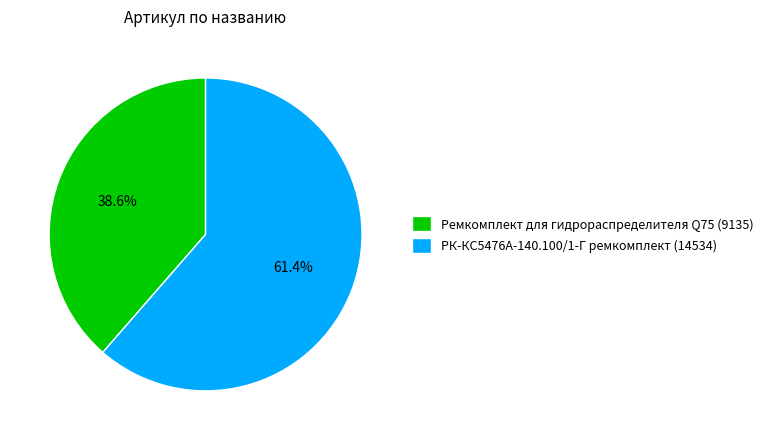

What percentage is NOT represented by Ремкомплект для гидрораспределителя Q75?

61.4%